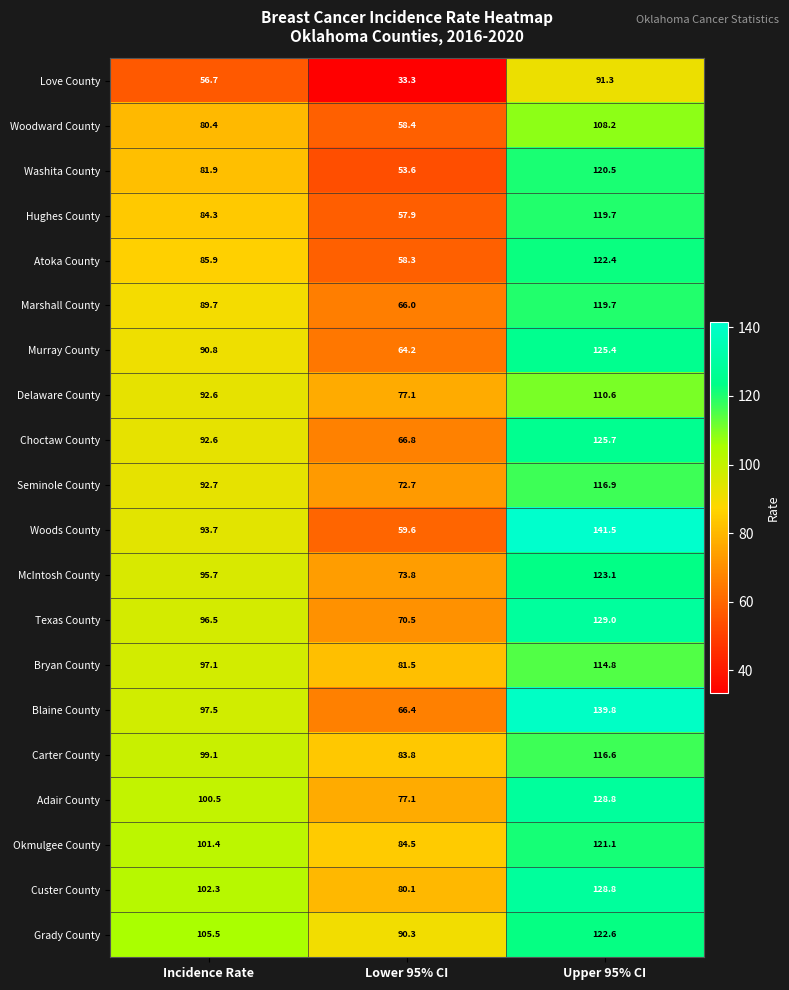

Rank the categories by Hughes County value from highest to lowest.

Upper 95% CI, Incidence Rate, Lower 95% CI